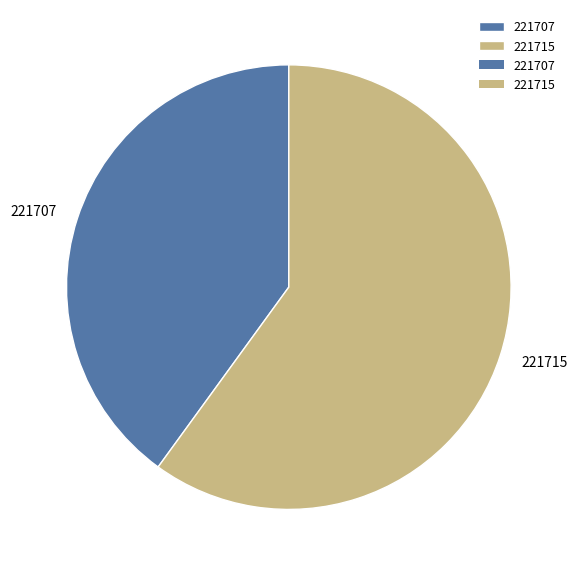

Is there any slice that represents more than half of the pie?

Yes